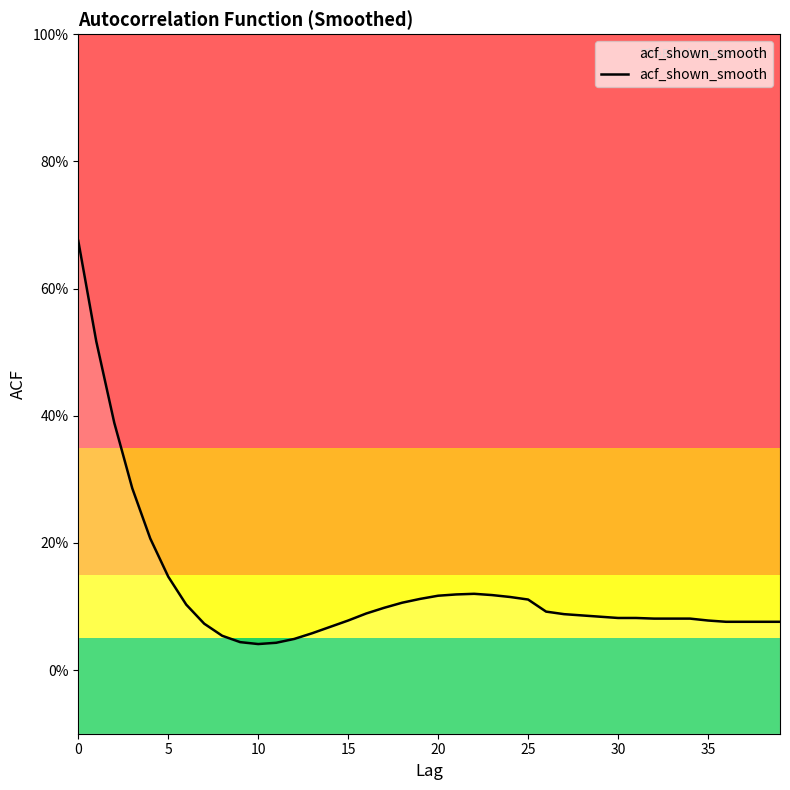

Where is the first local maximum?

22